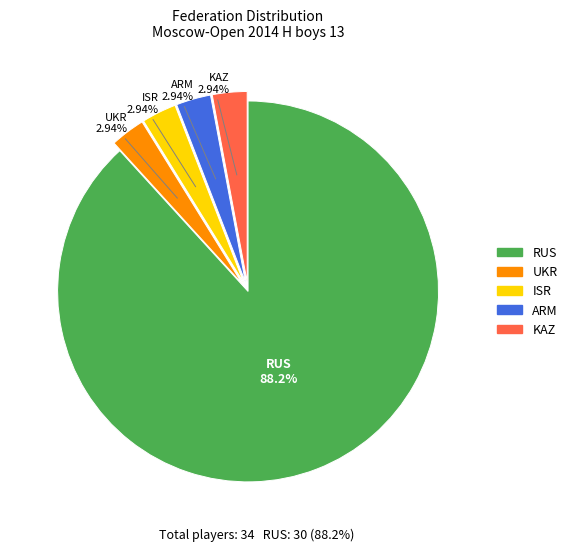

True or false: ARM accounts for 15% of the total.

False